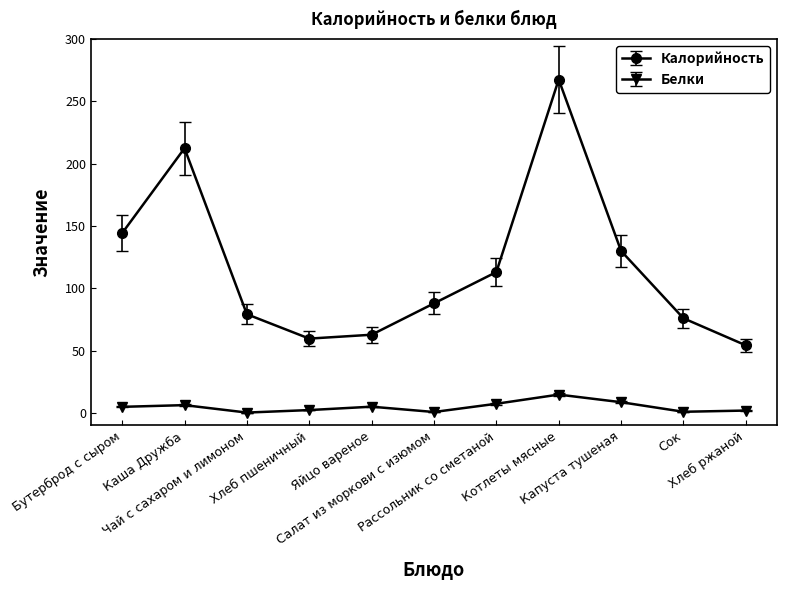

What is the sum of all Белки values?

53.8